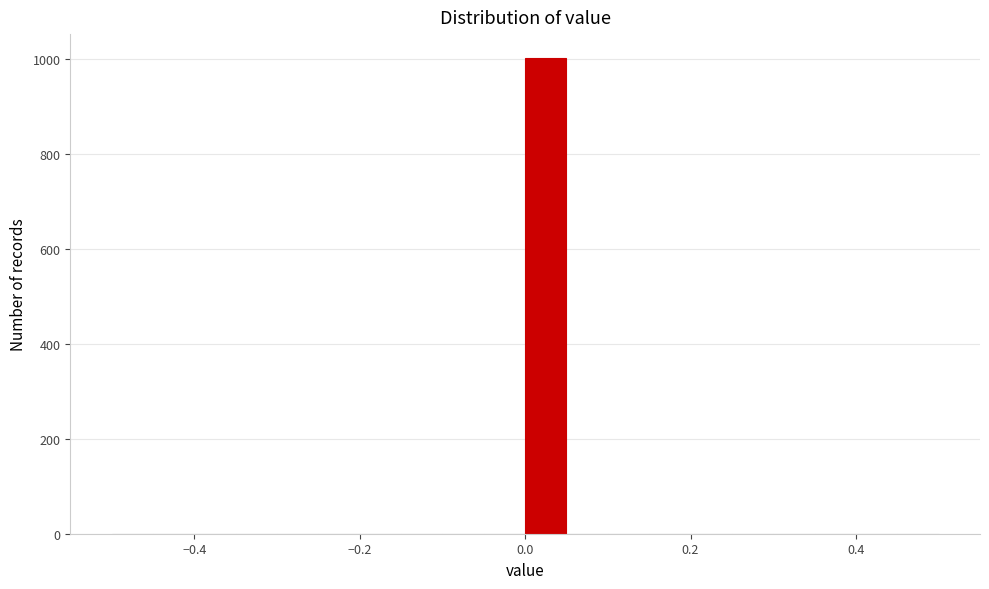

Read against the x-axis, roughly where is the centre of the tallest bar?

0.02